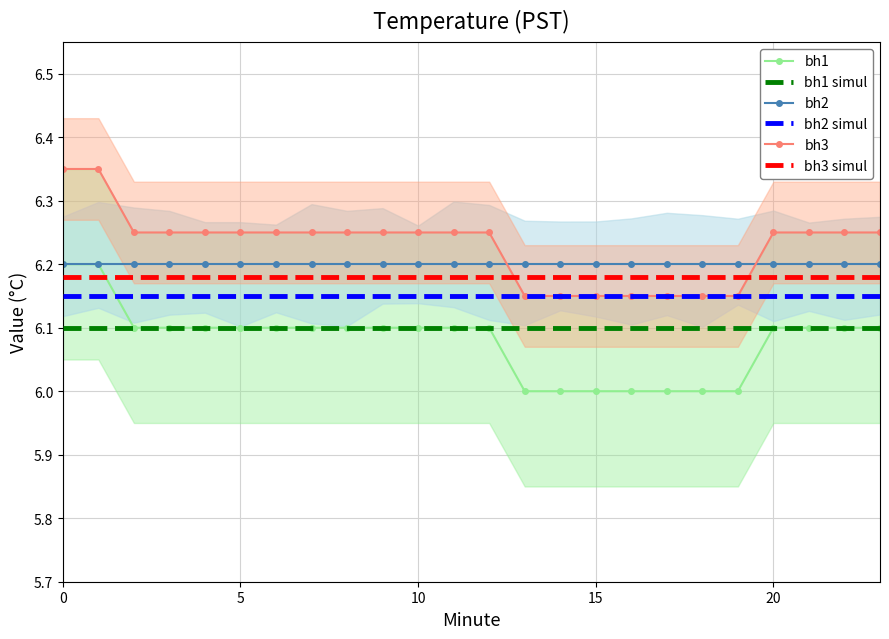

What is the sum of the bh2 simul values at 0 and 17?

12.3